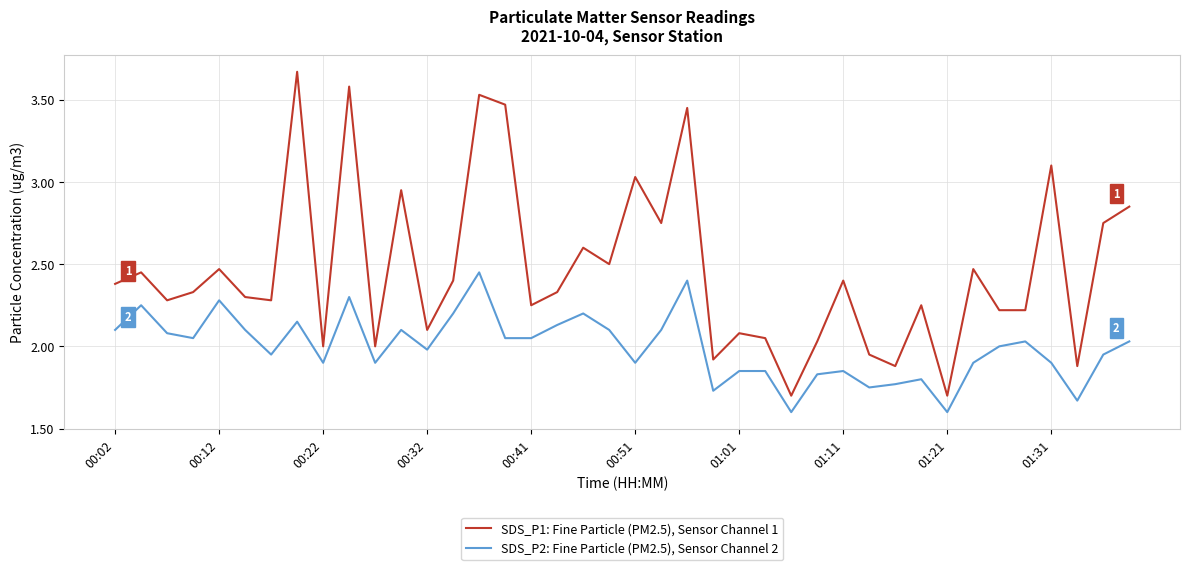

True or false: SDS_P2: Fine Particle (PM2.5), Sensor Channel 2 has more than 1 interior local peaks.

True